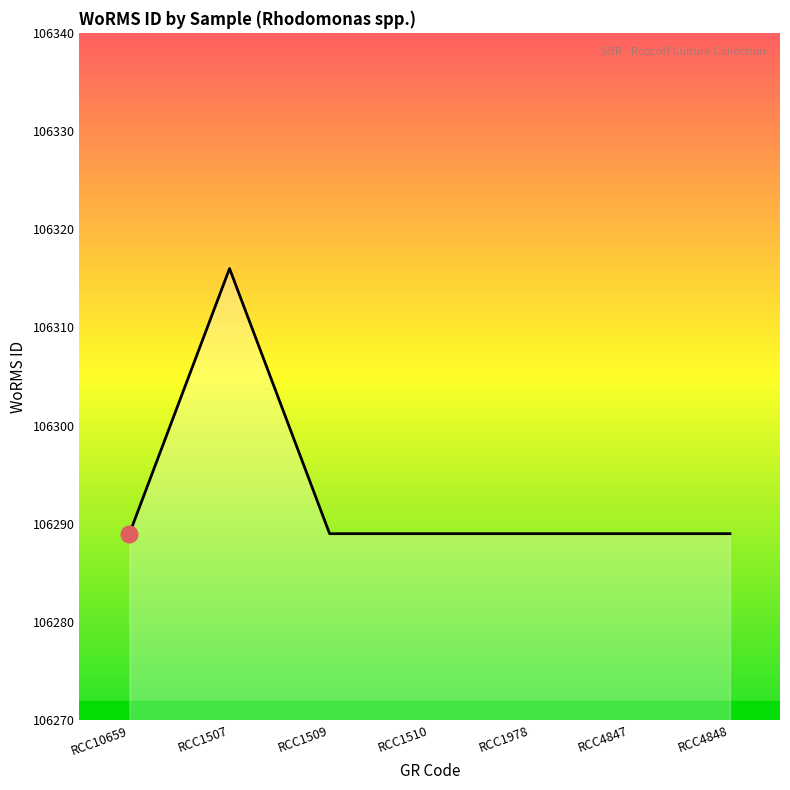

How many categories are shown in the chart?

7